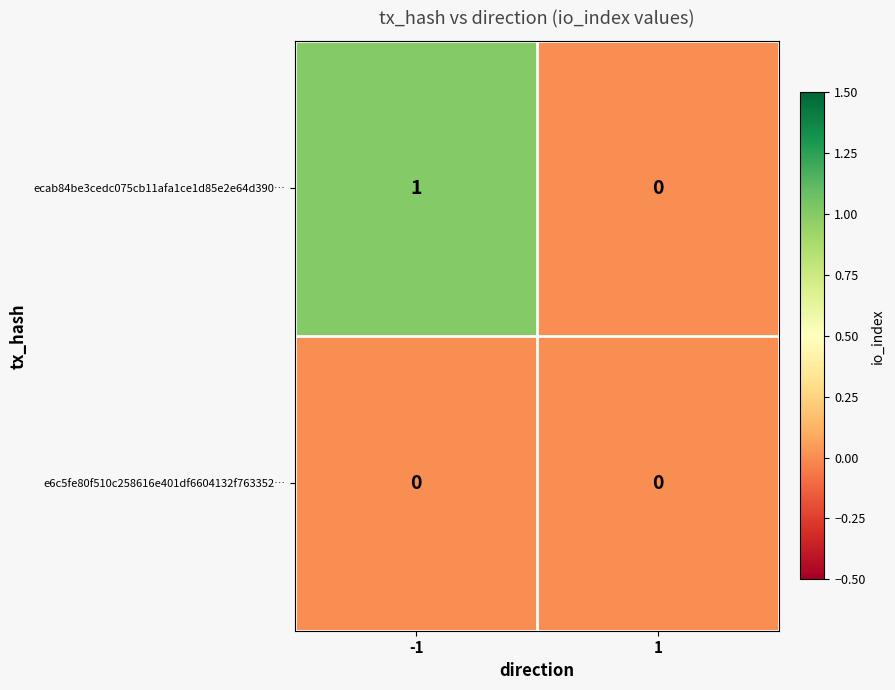

Is the value of e6c5fe80f510c258616e401df6604132f763352… at -1 greater than the value of ecab84be3cedc075cb11afa1ce1d85e2e64d390… at -1?

No